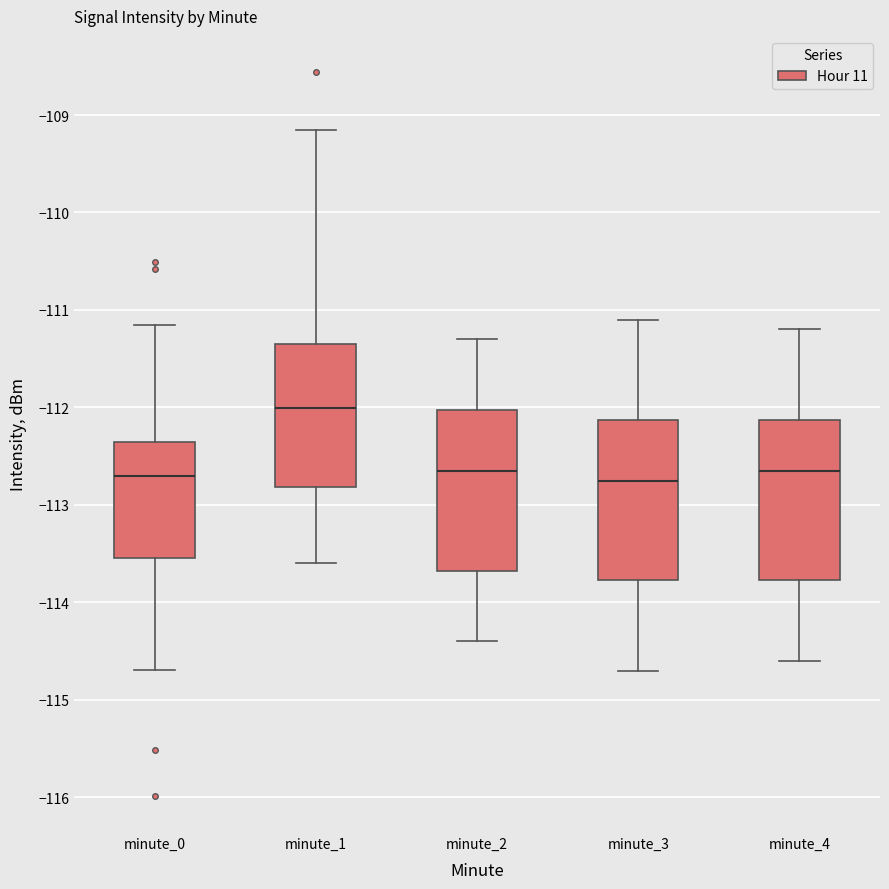

Which box's median line is the highest?

minute_1